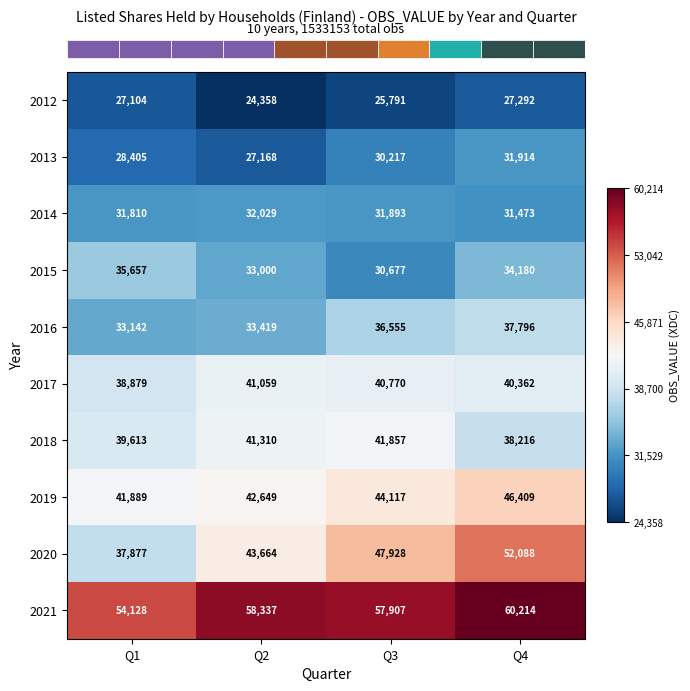

List the series in order of their peak value, lowest first.

2012, 2013, 2014, 2015, 2016, 2017, 2018, 2019, 2020, 2021